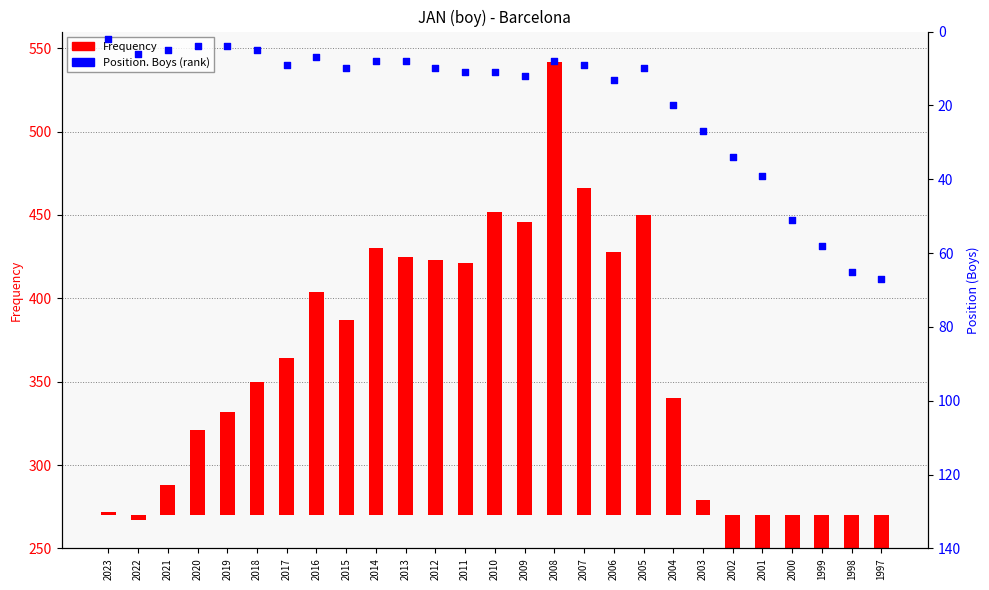

Is the value of Frequency at 2005 greater than the value of Position. Boys at 2020?

Yes